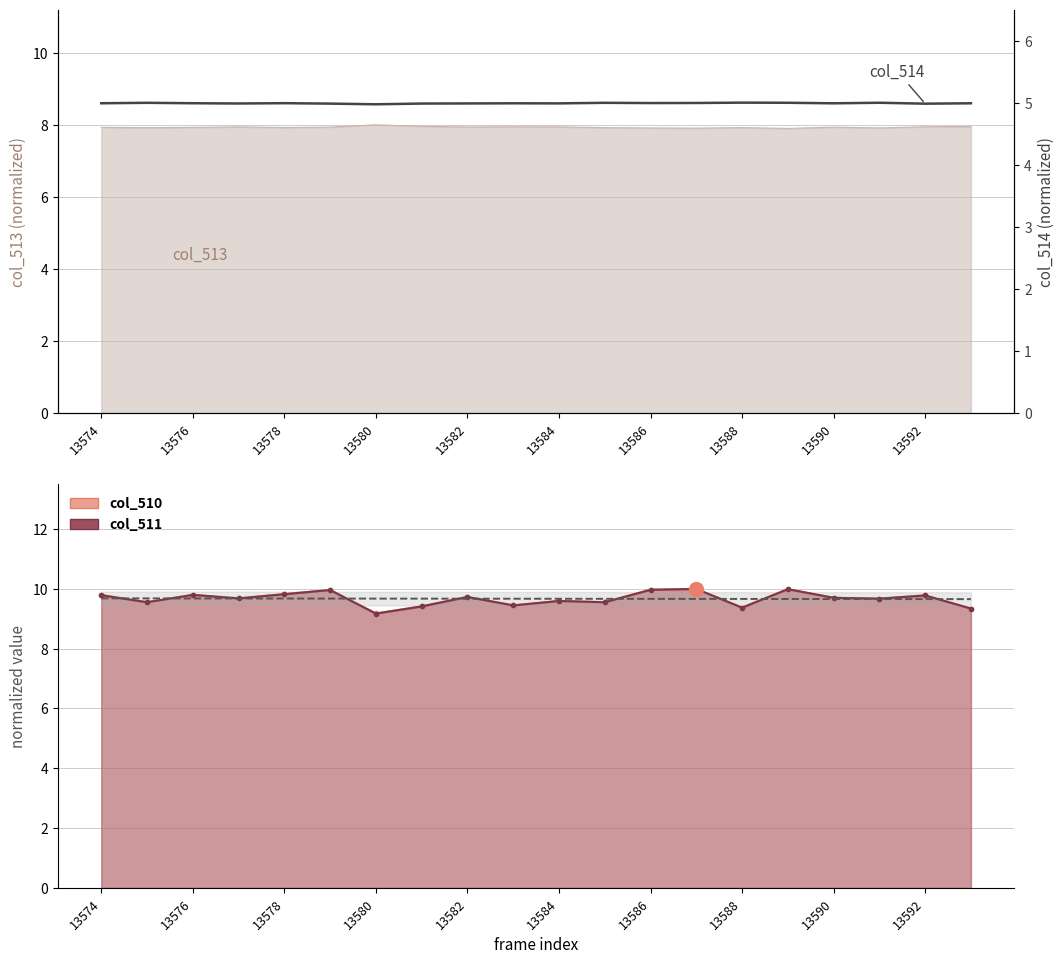

What is the spread (max minus min) of values at 13588?

4.7